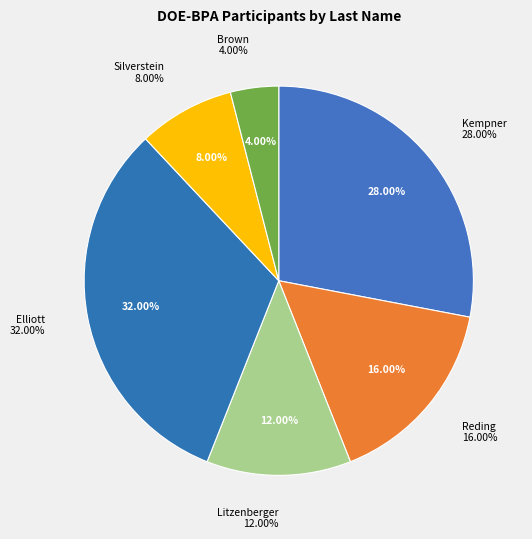

Does any single category account for the majority?

No